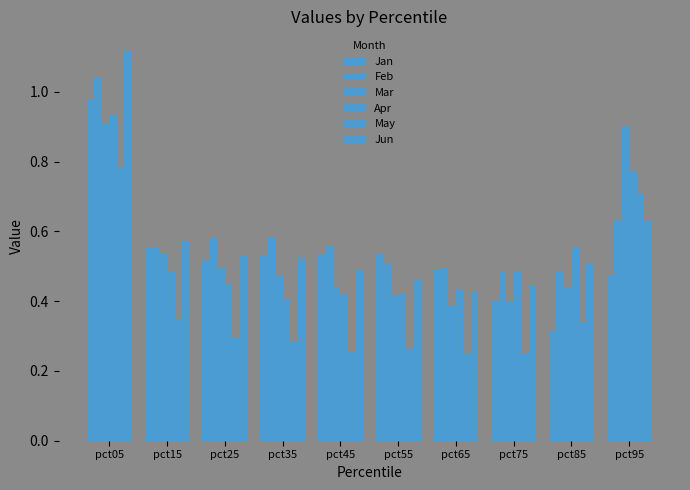

Are the bars grouped side by side (vs. stacked)?

Yes